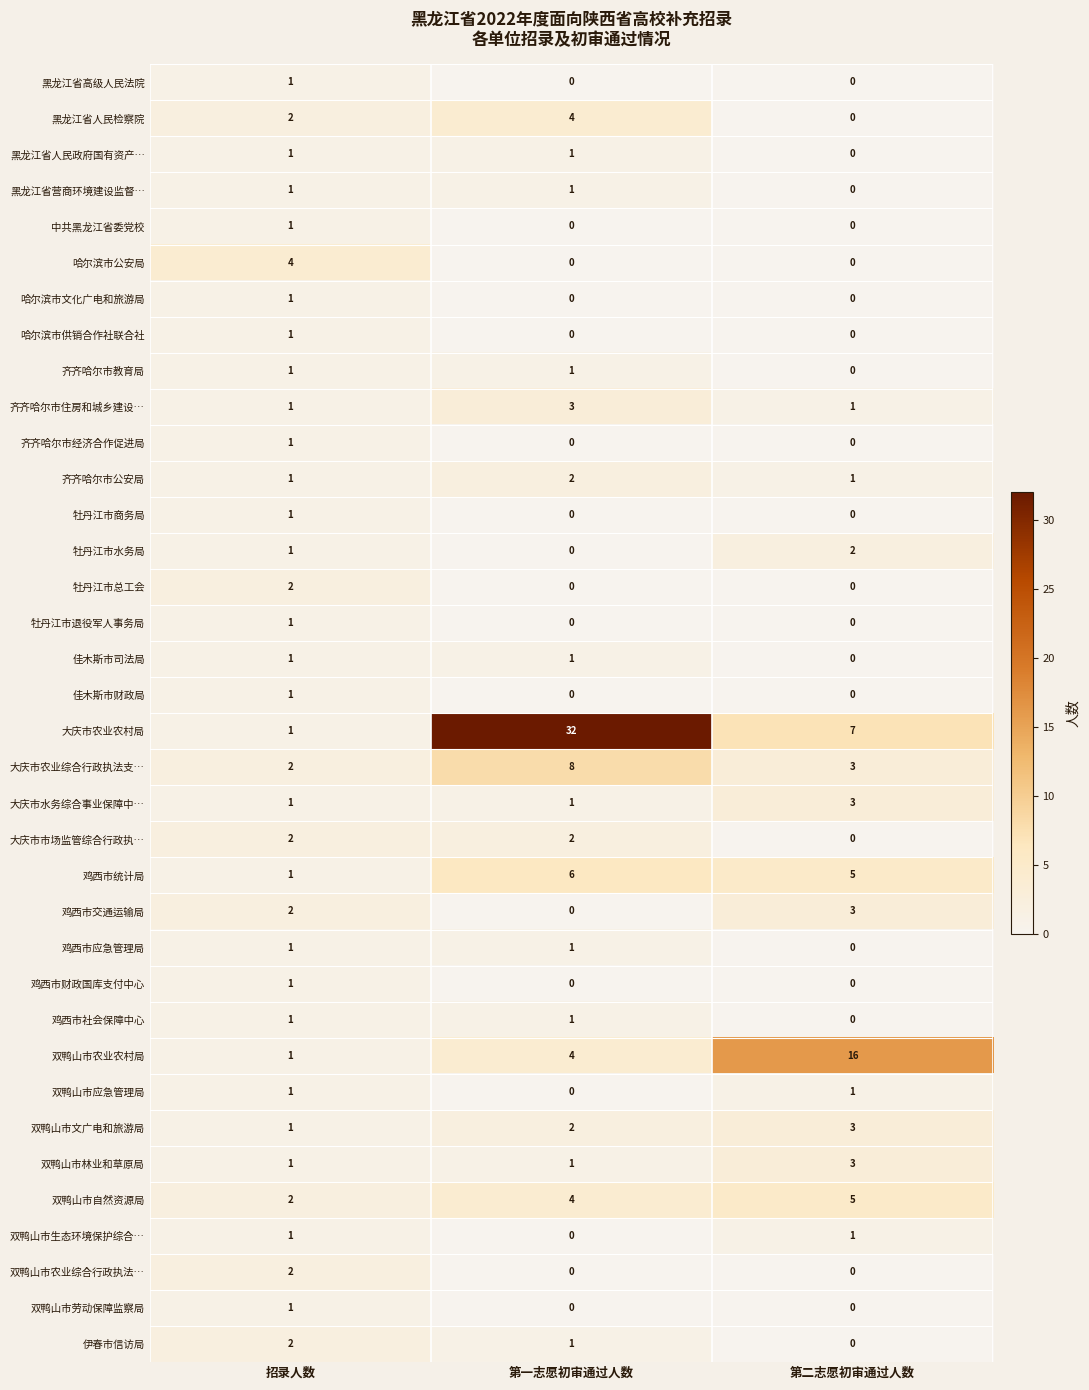

How many series are shown in this chart?

36